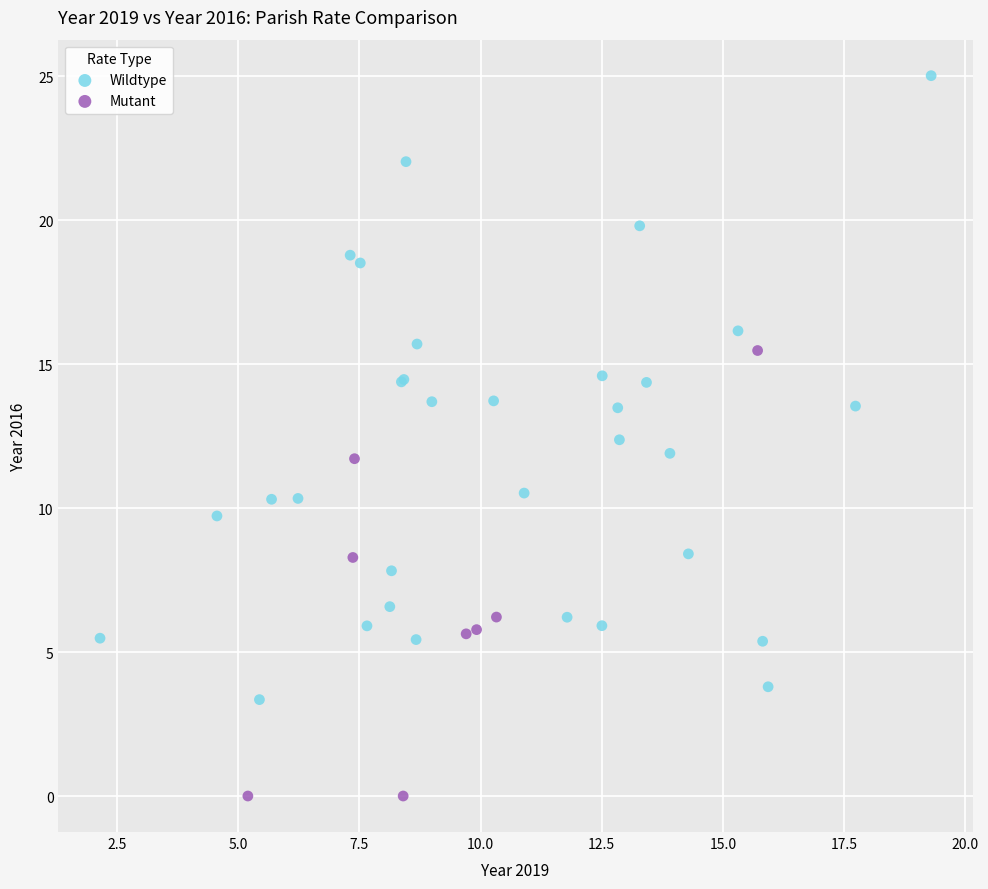

Which series reaches the minimum Y coordinate?

Mutant